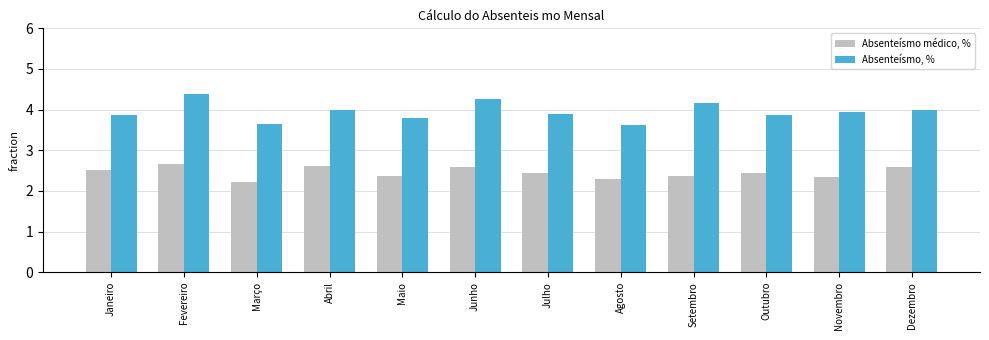

Is it true that Absenteísmo, % equals 4.2 at Setembro?

True